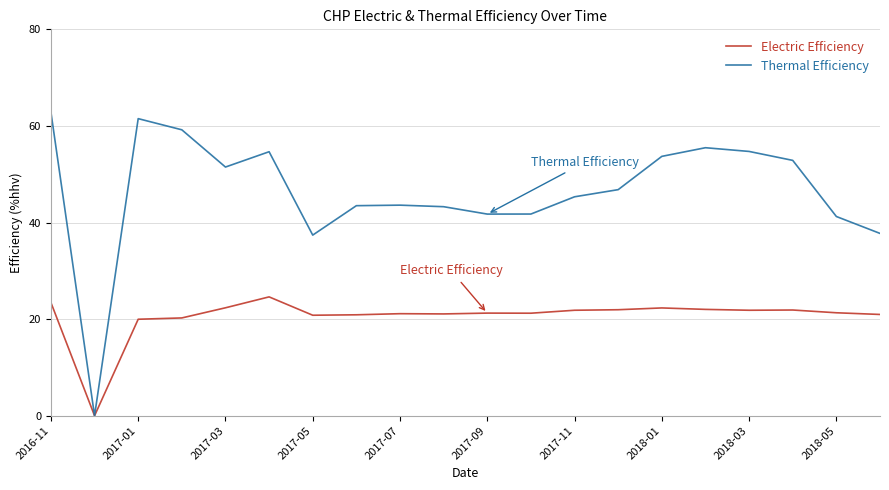

Which series has the widest spread of values?

Thermal Efficiency